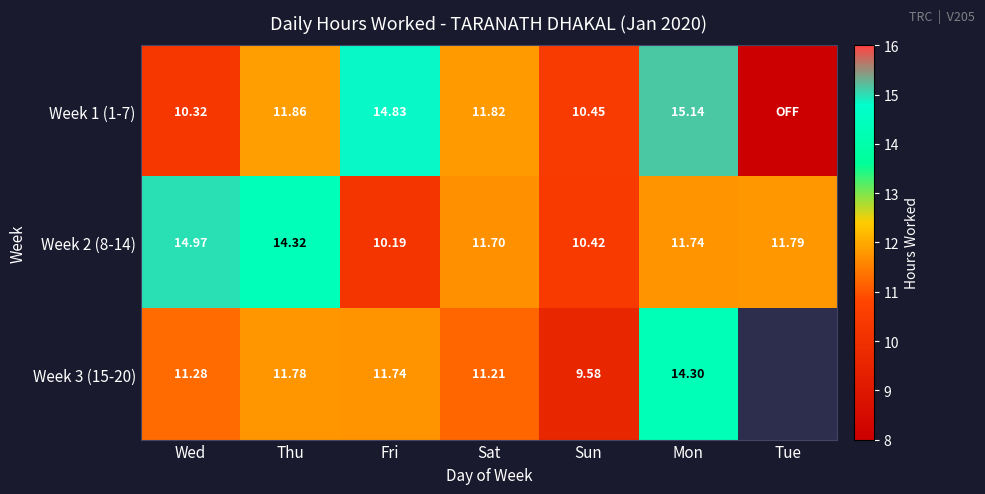

What is the difference between the maximum and second lowest values in the Week 1 (1-7) series?

4.8